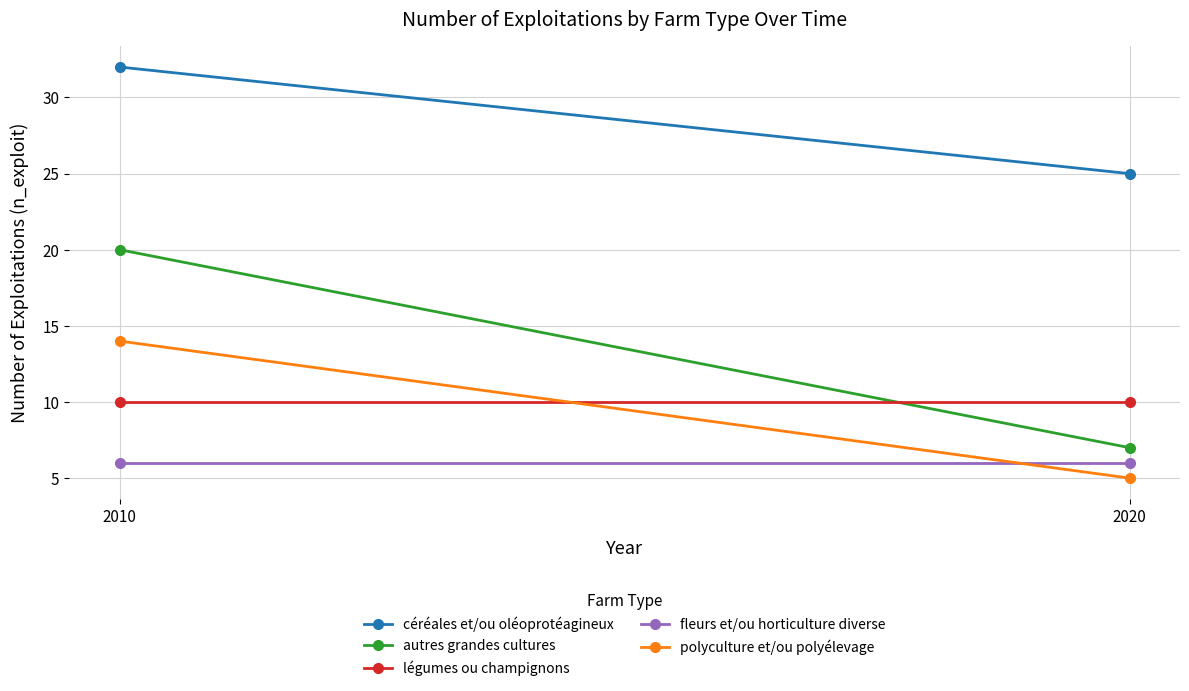

List the labels in order of autres grandes cultures value, smallest first.

2020, 2010